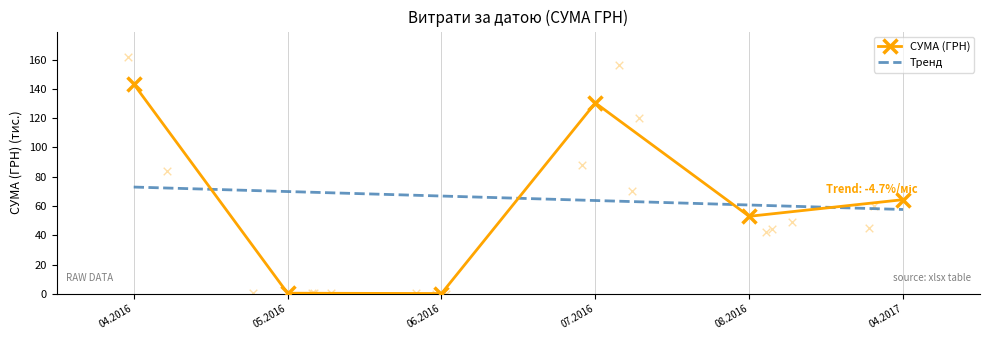

What is the total value across all series at 05.2016?

70.3